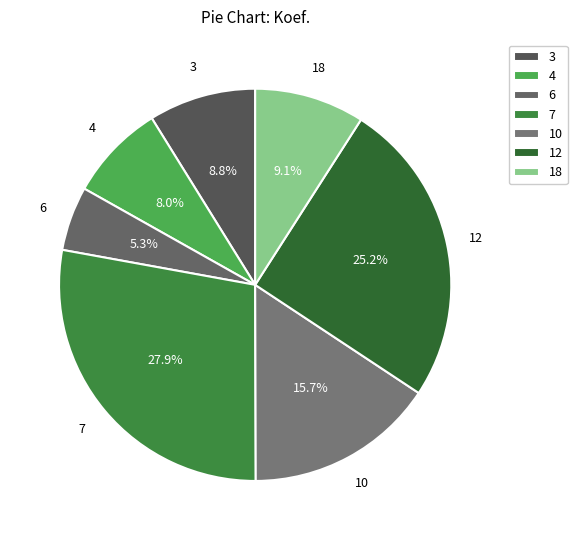

Count the number of slices in the pie.

7